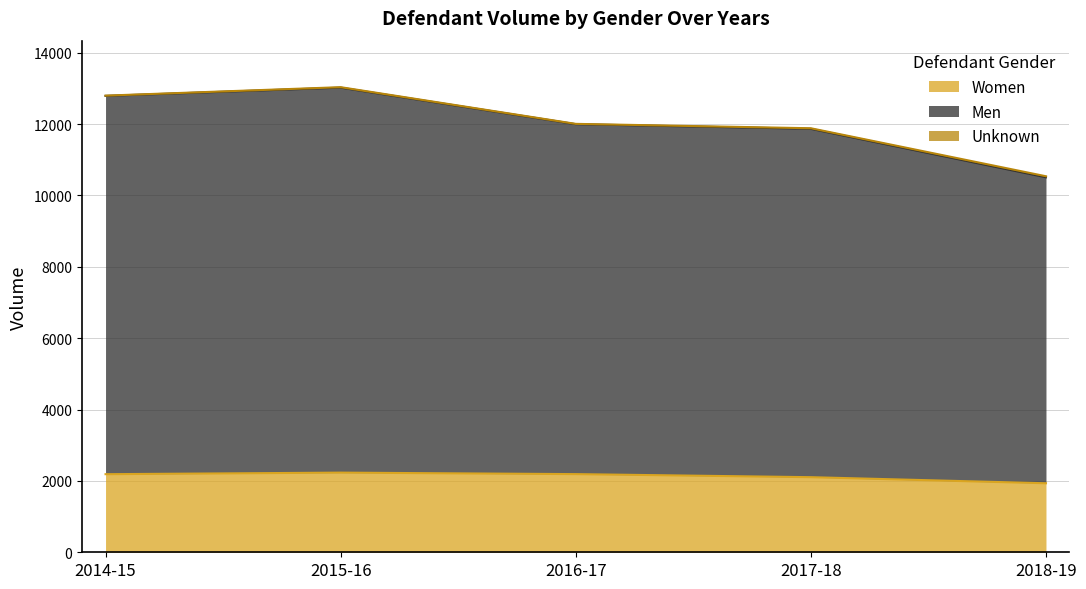

At which label does Women first exceed 2188?

2015-16